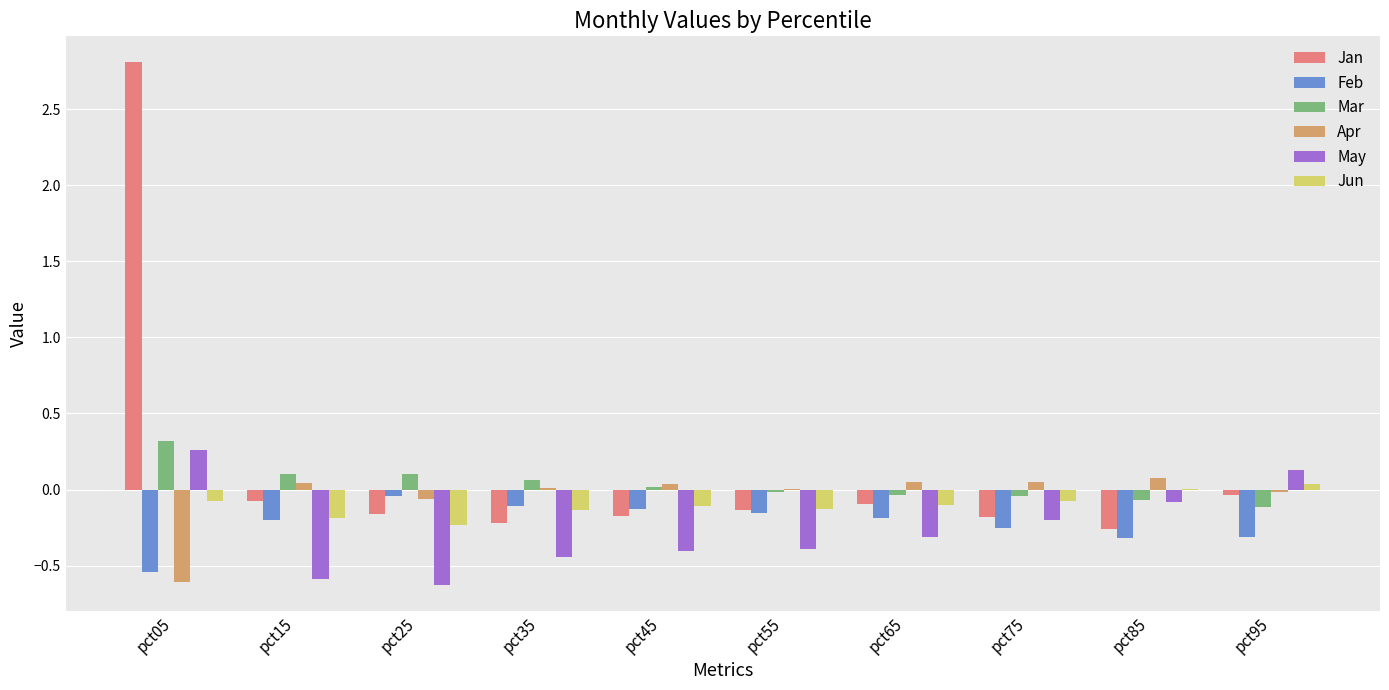

How many data points in Jan are above 0?

1